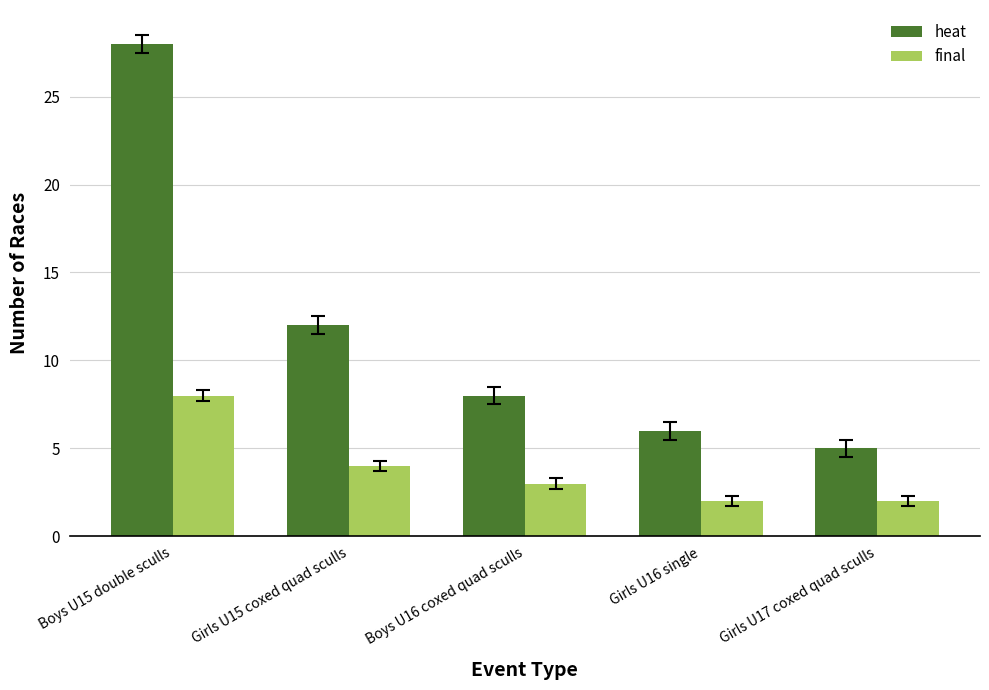

Where does the final series first go above 3?

Boys U15 double sculls